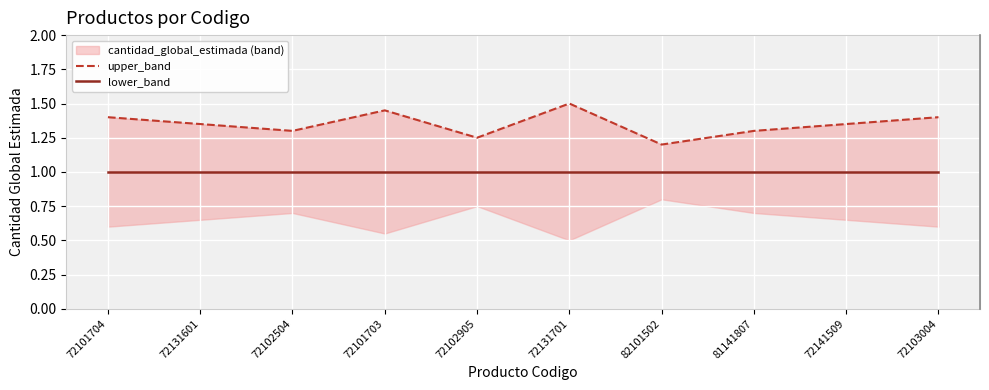

True or false: lower_band and upper_band intersect in this chart.

False